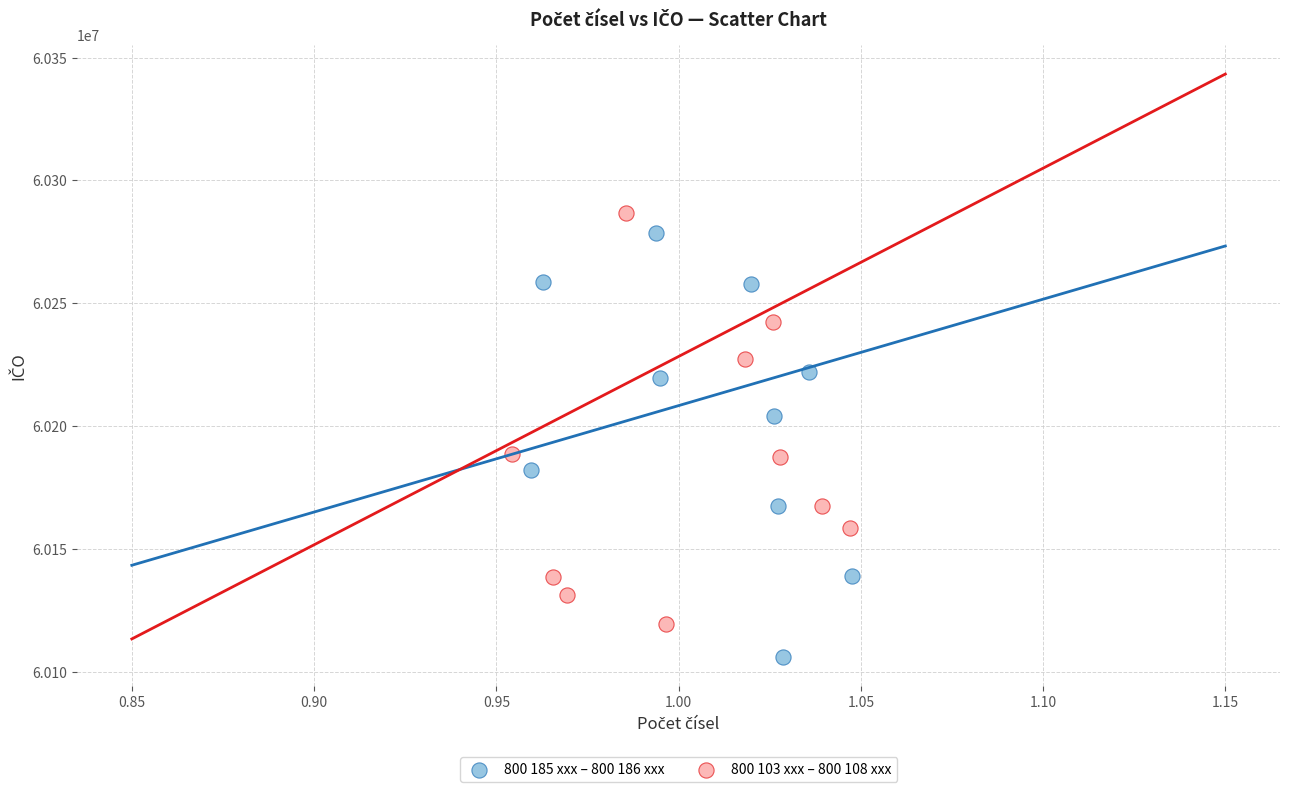

Which series reaches the minimum Y coordinate?

800 185 xxx – 800 186 xxx